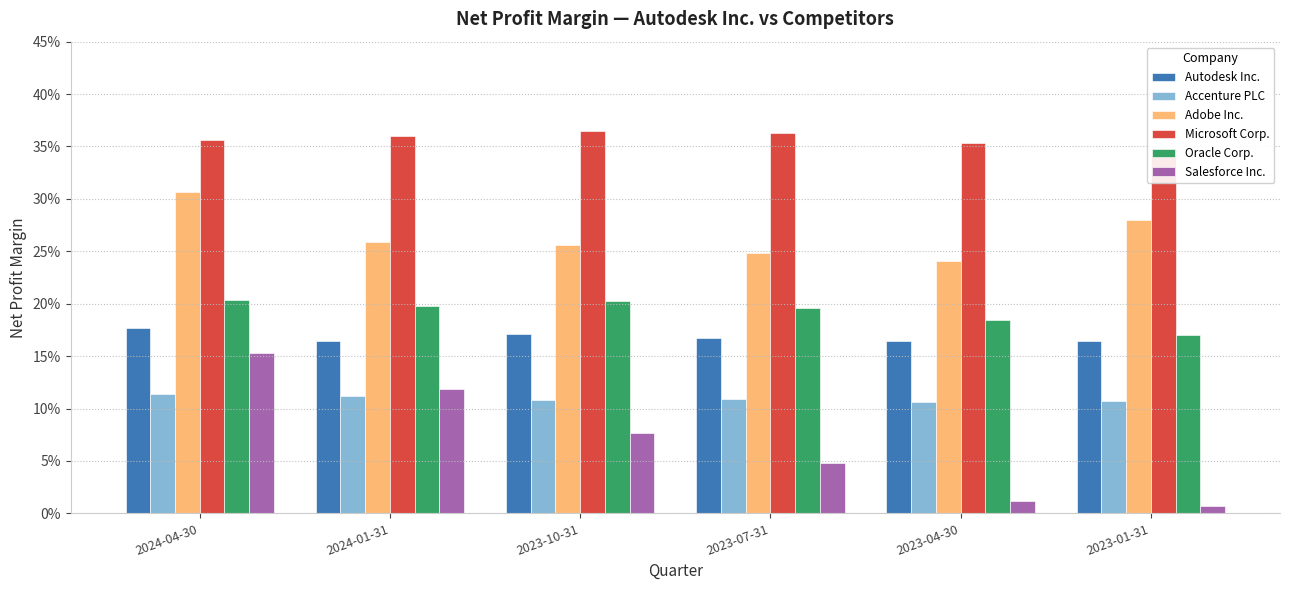

Count the number of categories in the chart.

6